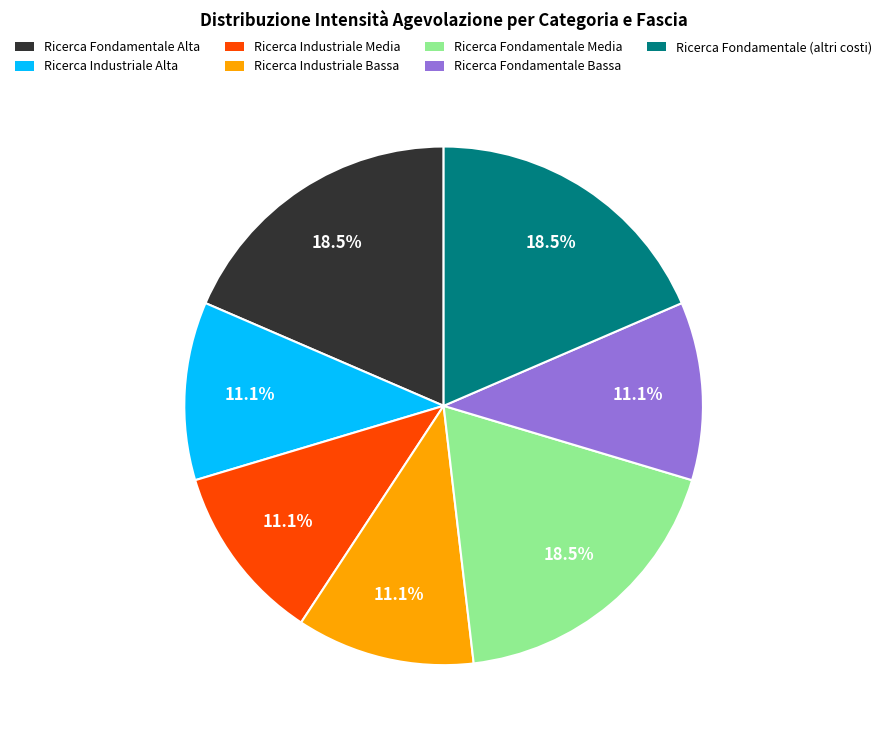

Is it true that Ricerca Fondamentale Bassa is 11% of the pie?

True